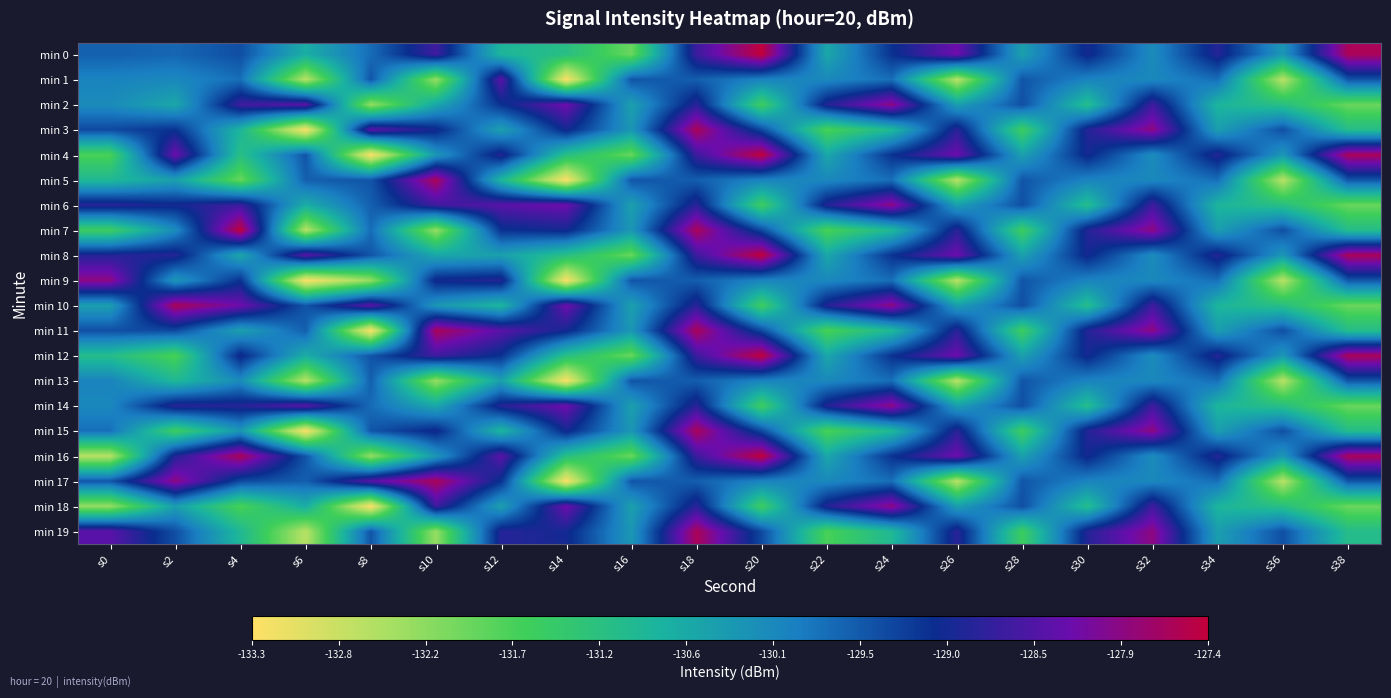

At which category is the sum across all series the highest?

s18